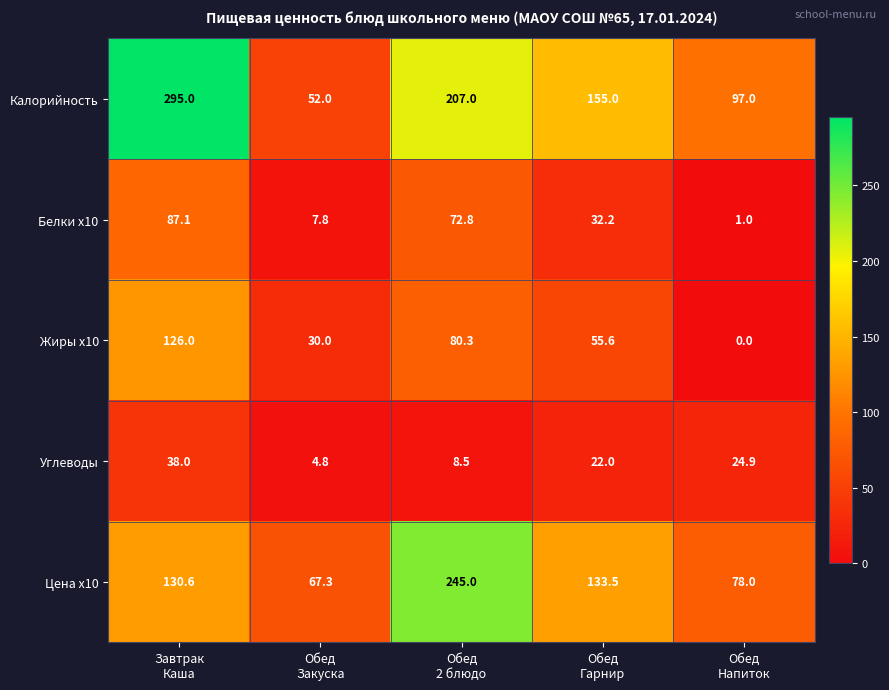

What is the lowest value of the Калорийность series?

52.0